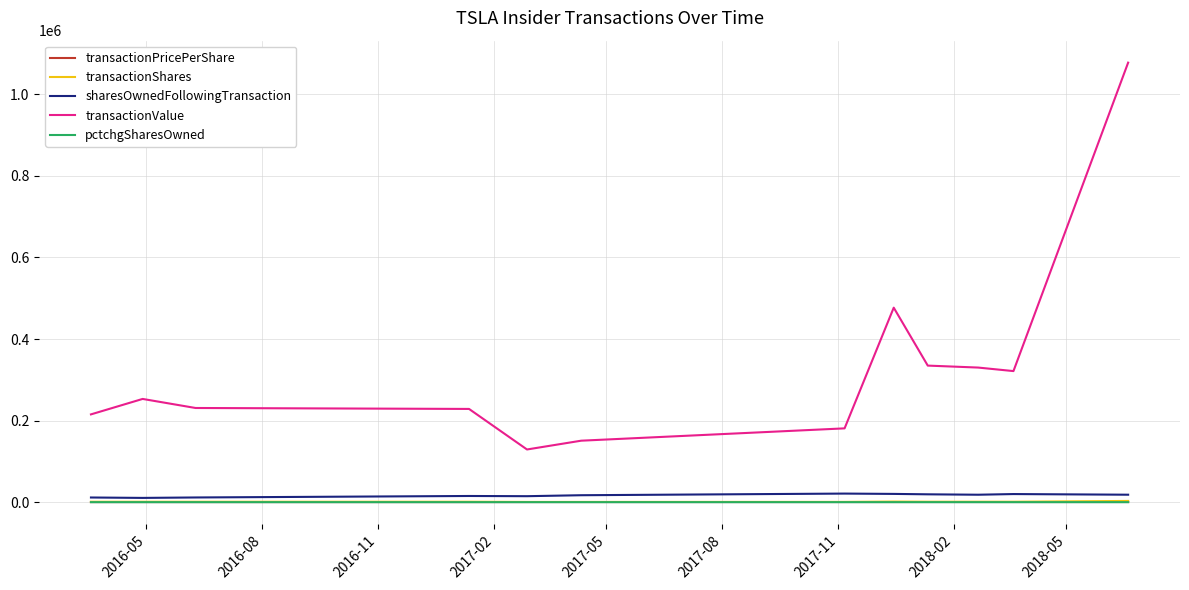

True or false: transactionValue and transactionPricePerShare intersect in this chart.

False